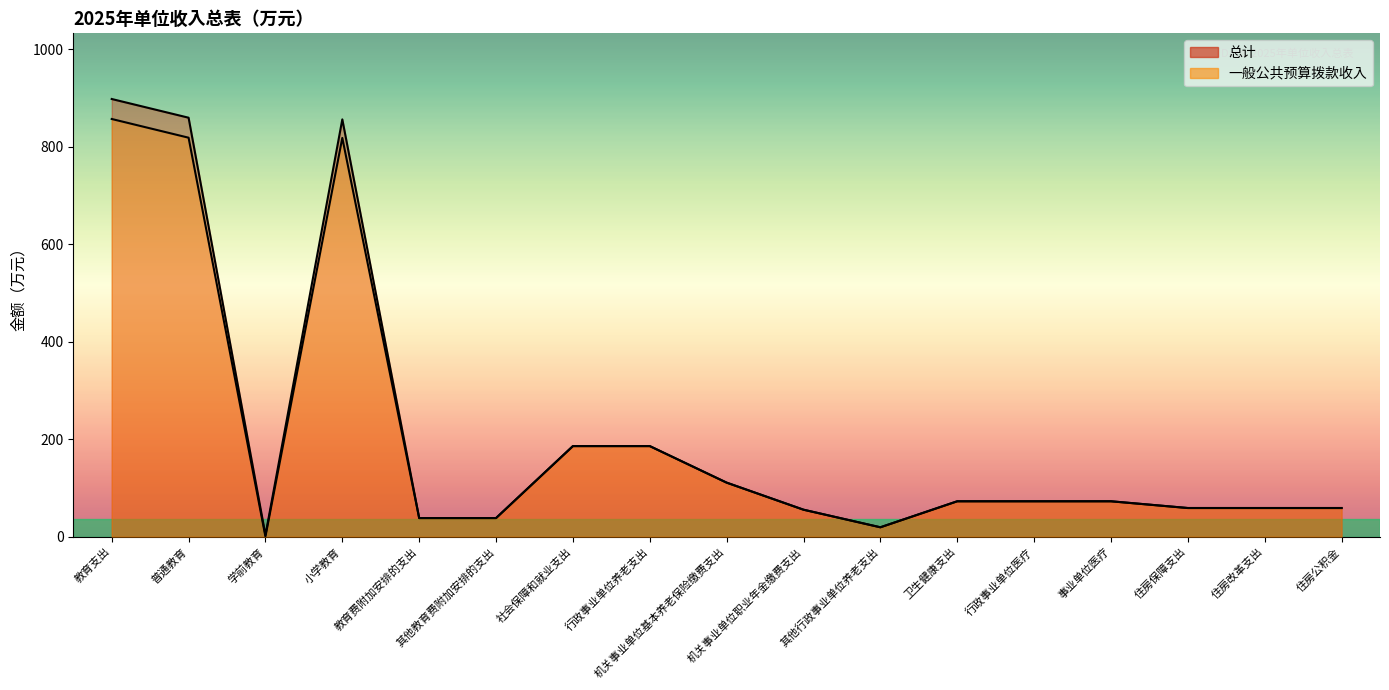

At which label is 总计 closest to 450?

社会保障和就业支出